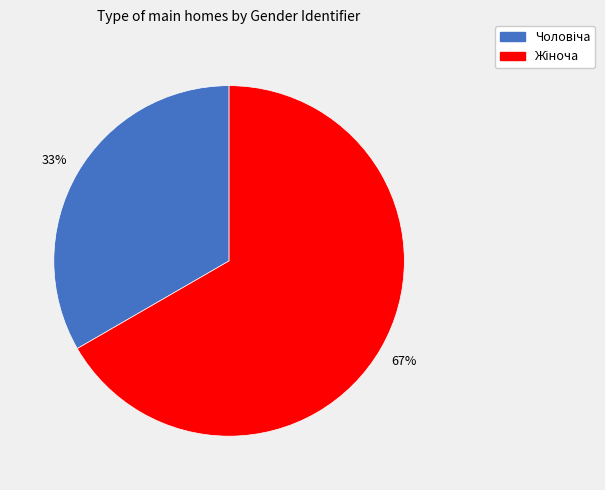

Is there any slice that represents more than half of the pie?

Yes